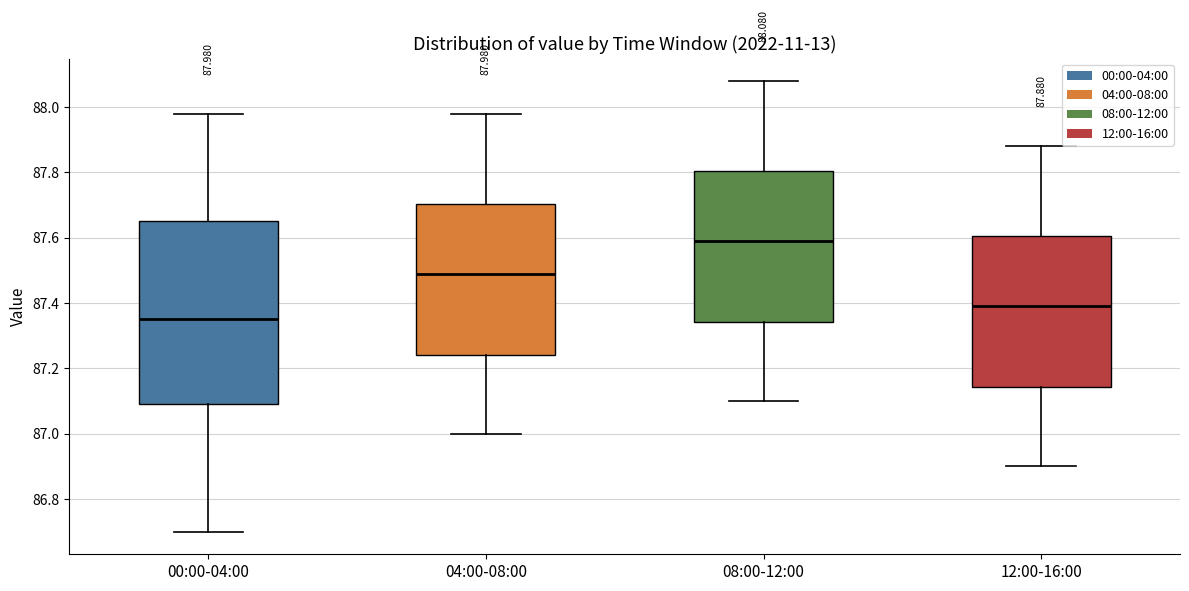

Which box is the tallest, from its lower edge to its upper edge?

00:00-04:00